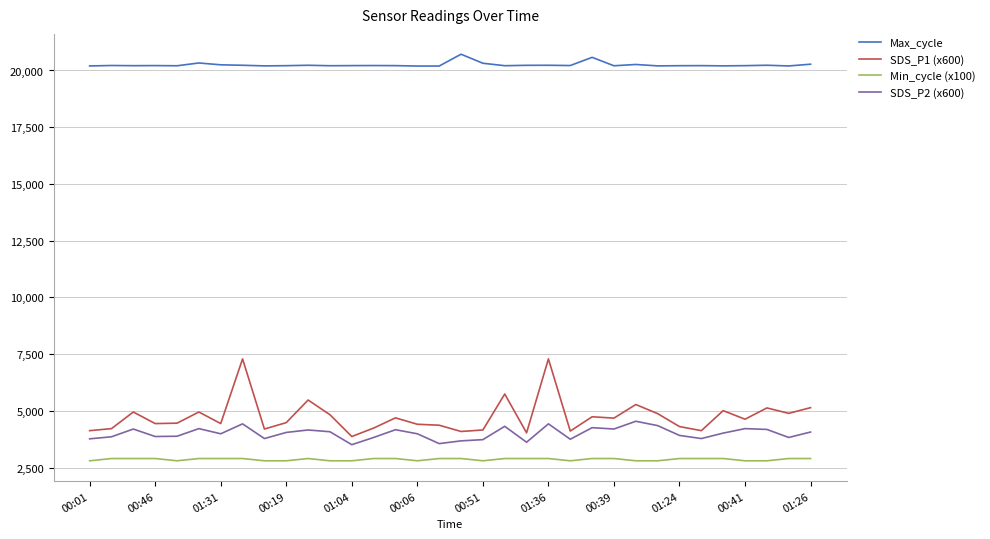

What is the smallest value displayed?

2800.0